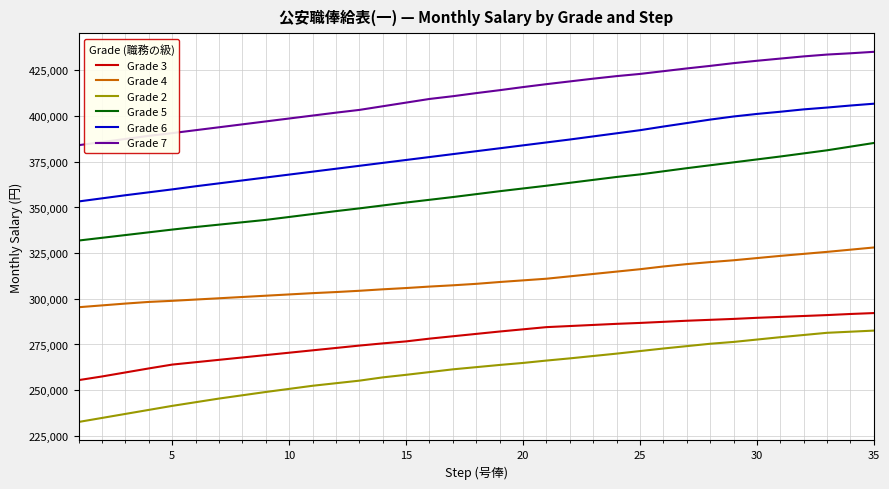

True or false: Grade 7 and Grade 2 intersect in this chart.

False